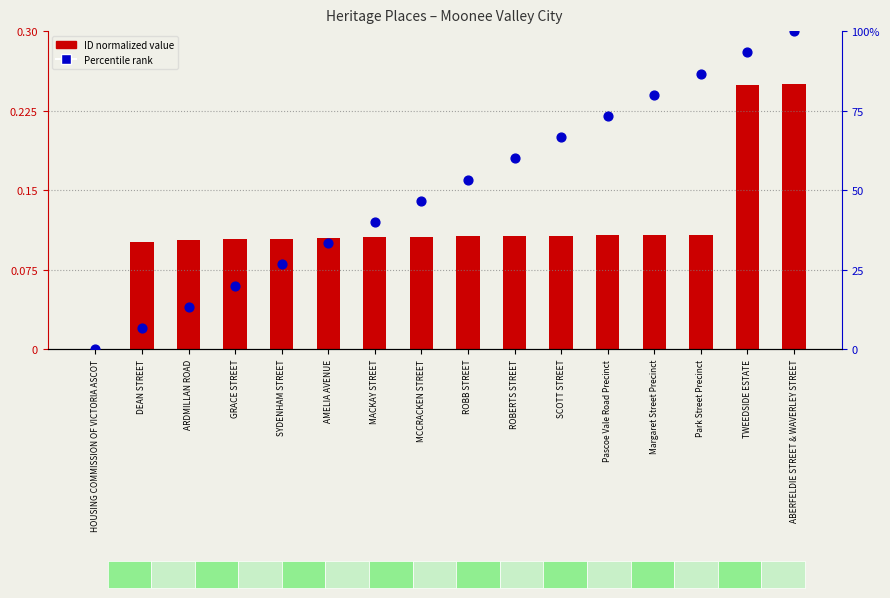

Is the value of ID normalized value at ROBB STREET greater than the value of Percentile rank at TWEEDSIDE ESTATE?

No